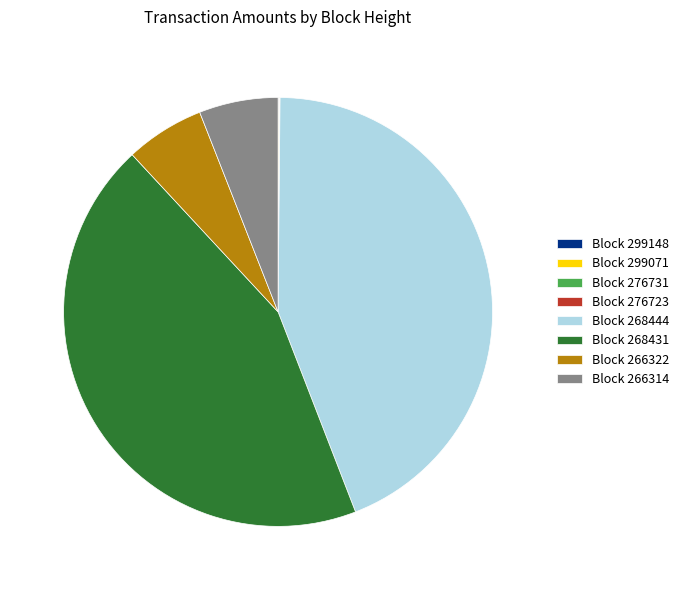

Does Block 268431 account for over 50% of the chart?

No